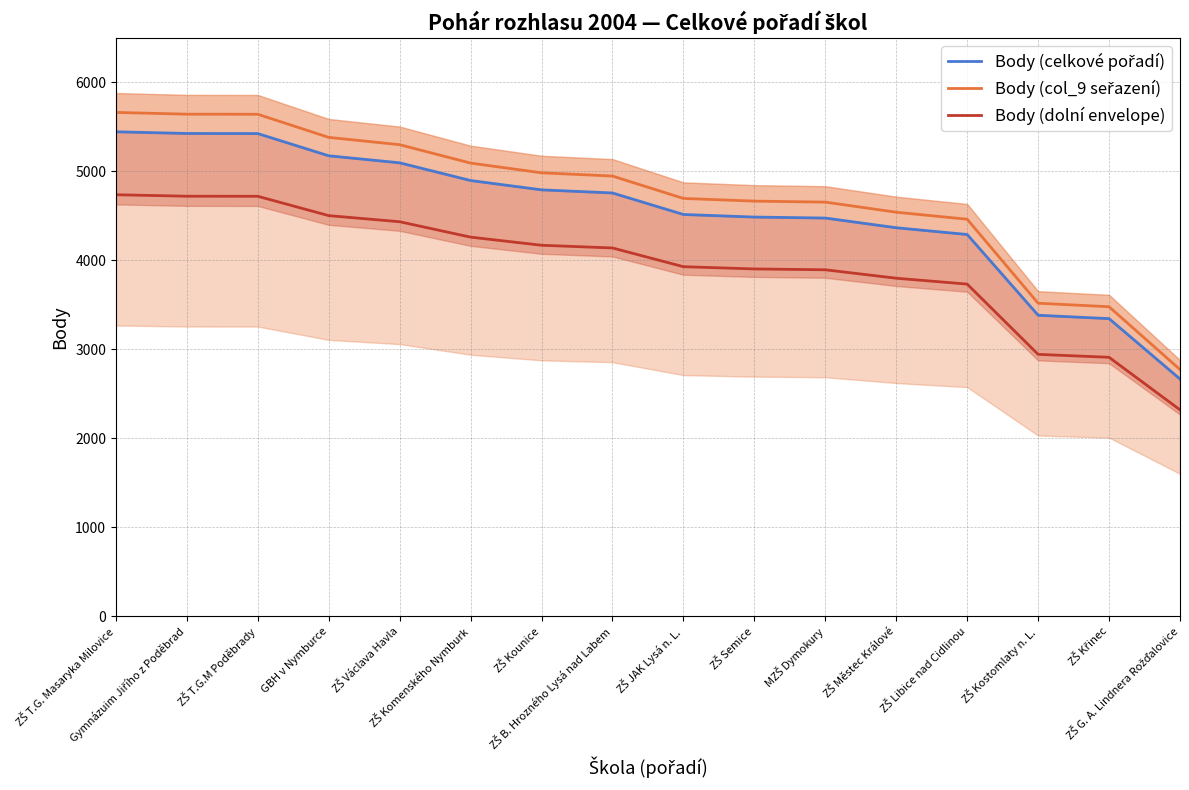

Which category has the lowest value across all series?

ZŠ G. A. Lindnera Rožďalovice